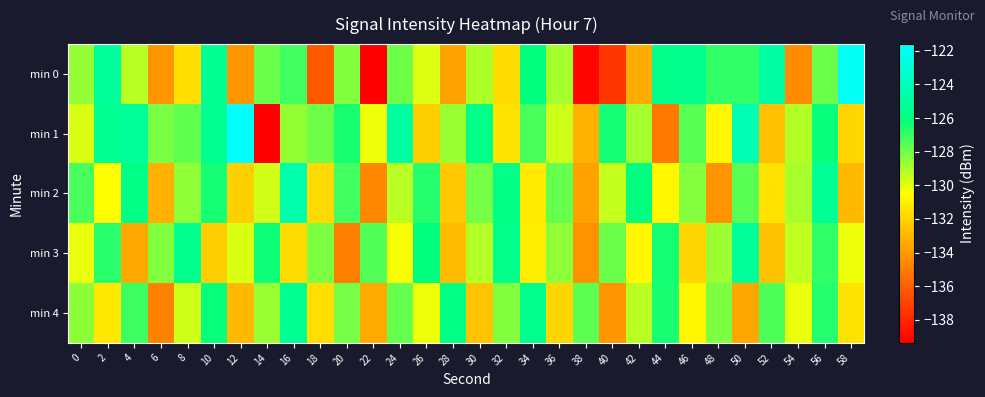

What is the smallest value displayed?

-139.4